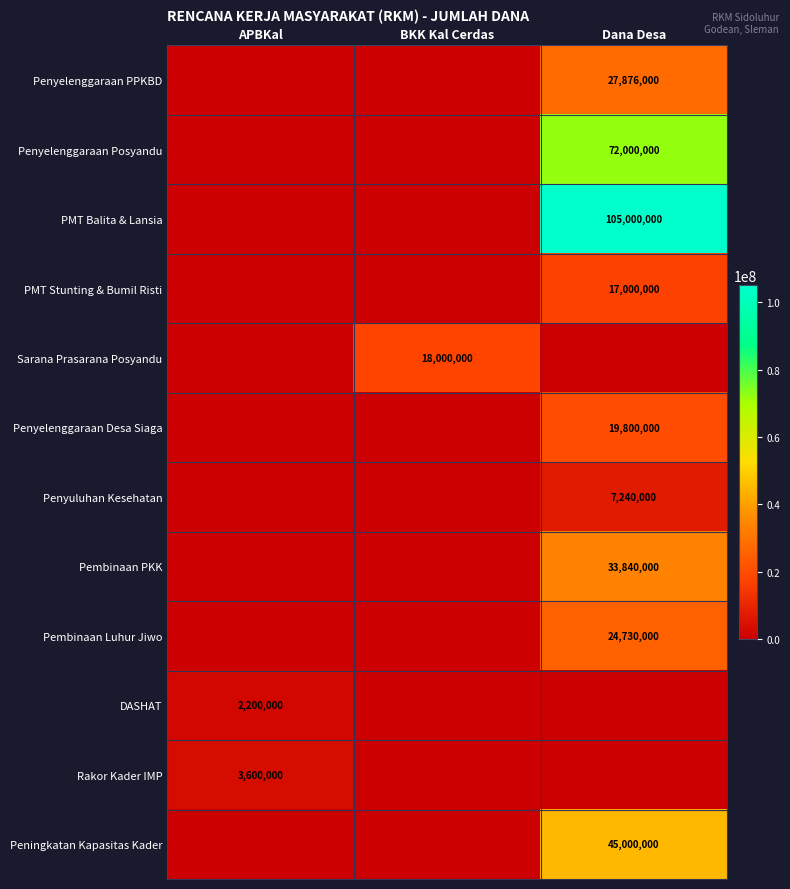

The value of Rakor Kader IMP at APBKal is 3600000. True or false?

True